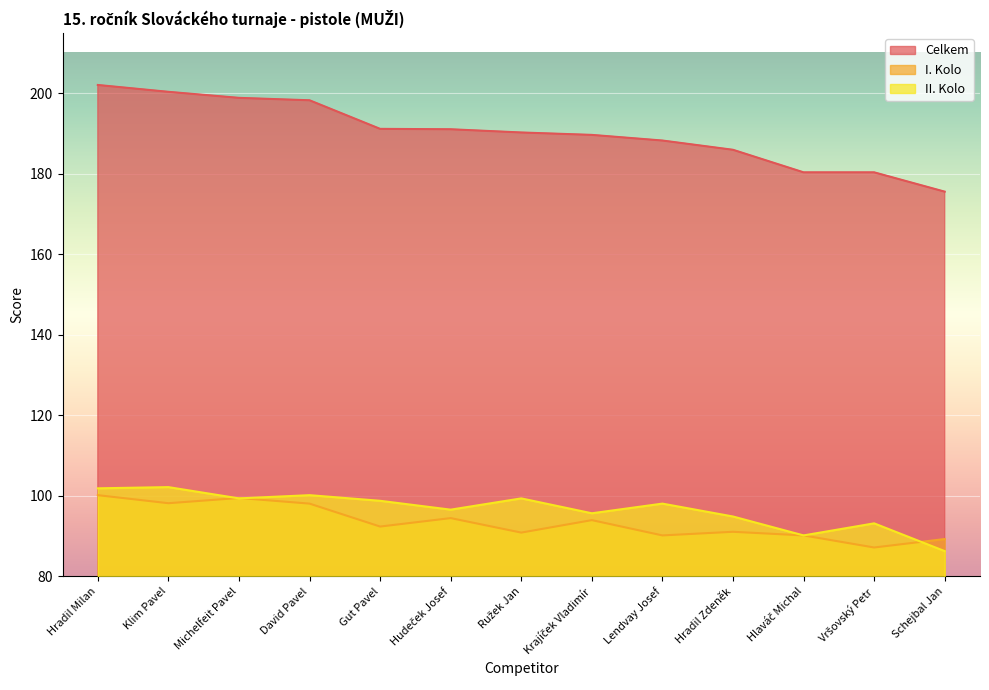

What is the label of the 2nd point from the left?

Klim Pavel